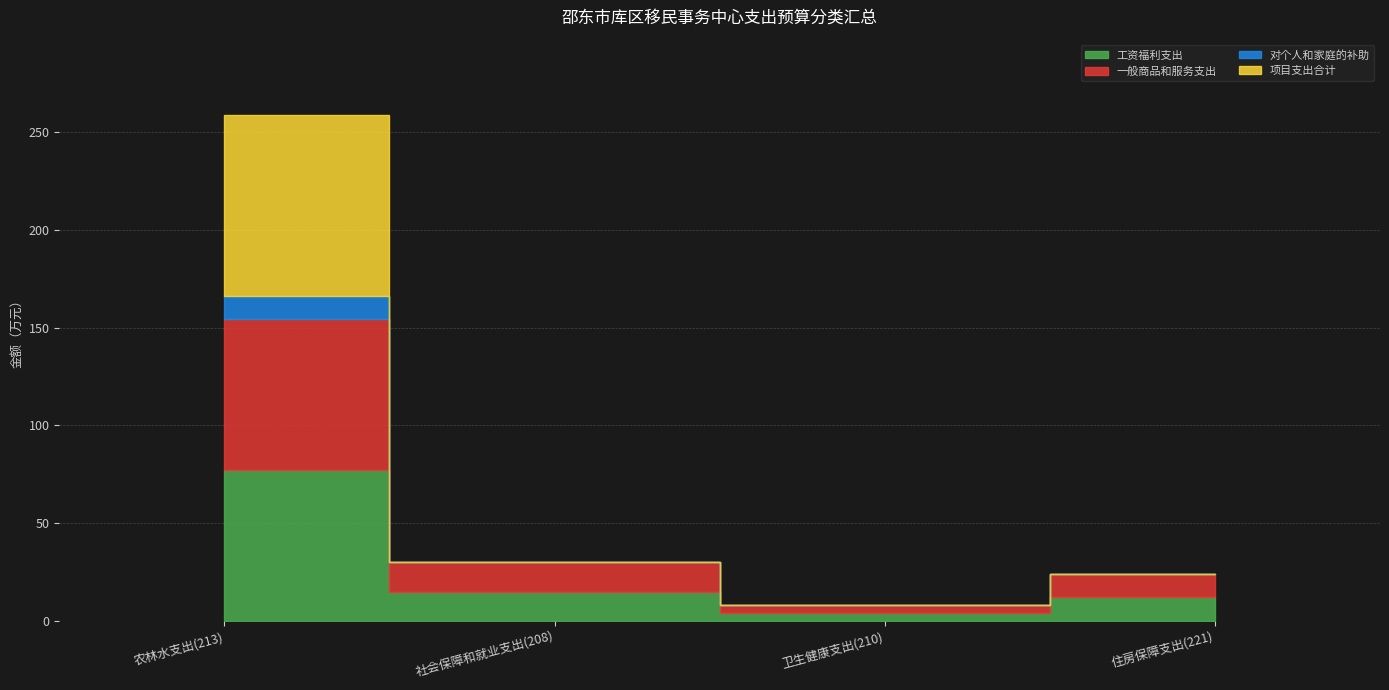

What is the total value across all series at 农林水支出(213)?

258.4